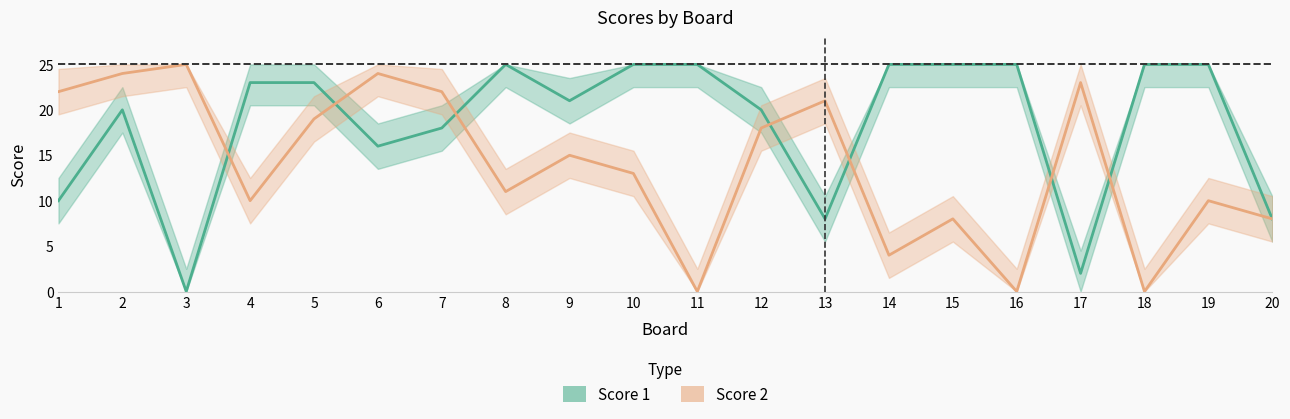

How many lines are shown in the chart?

2